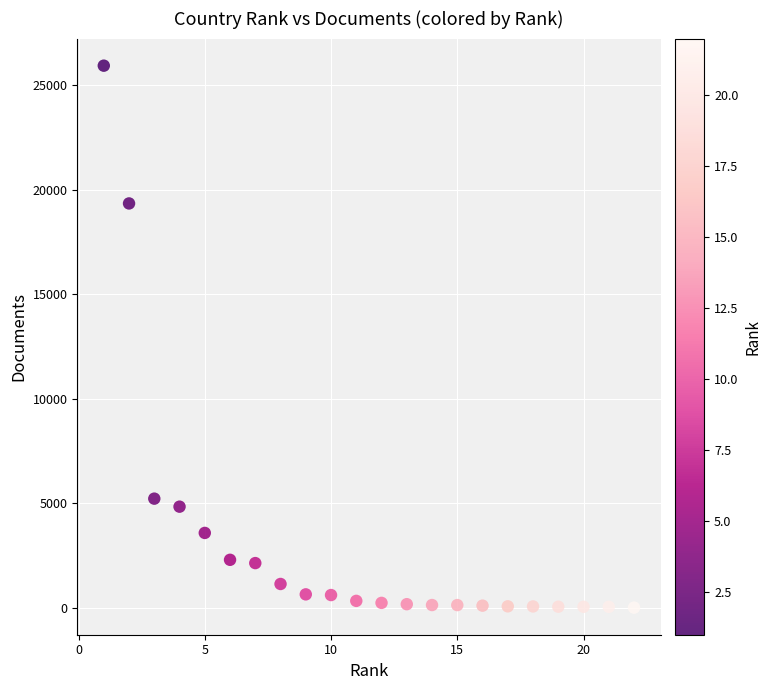

What Y value in the scatter plot is closest to 12975?

19352